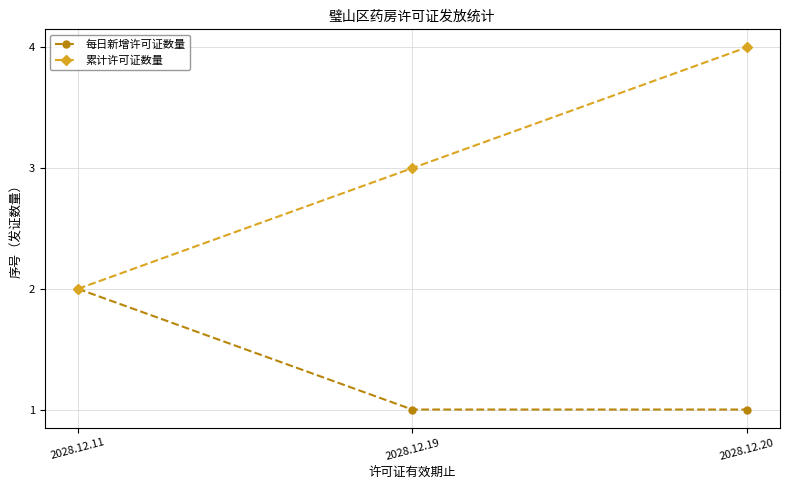

What is the total value across all series at 2028.12.20?

5